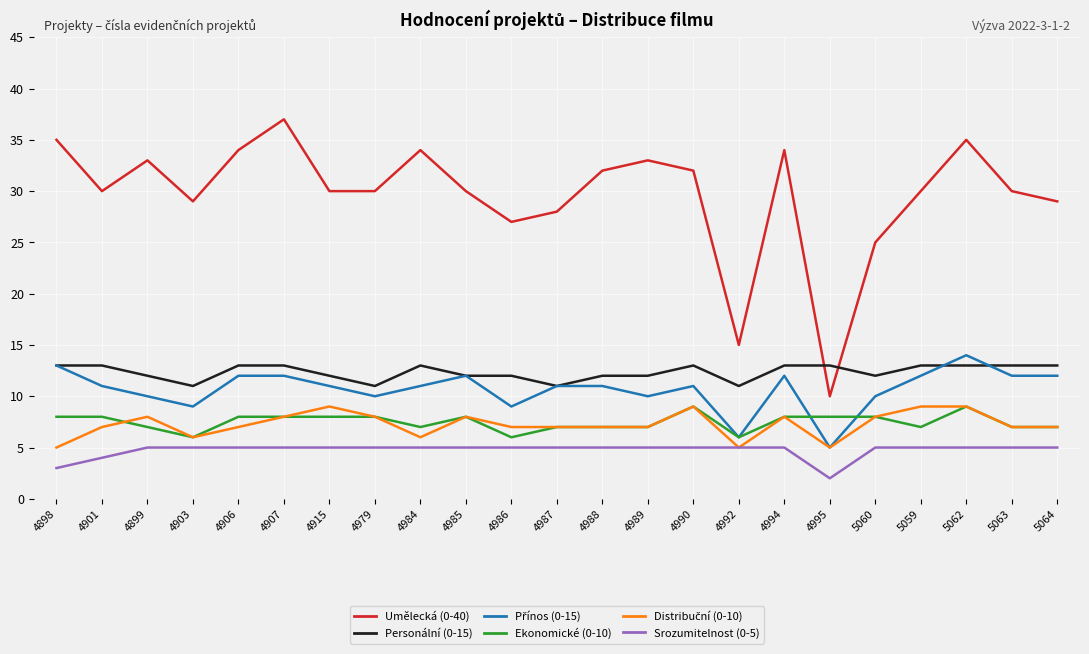

What is the smallest value displayed?

2